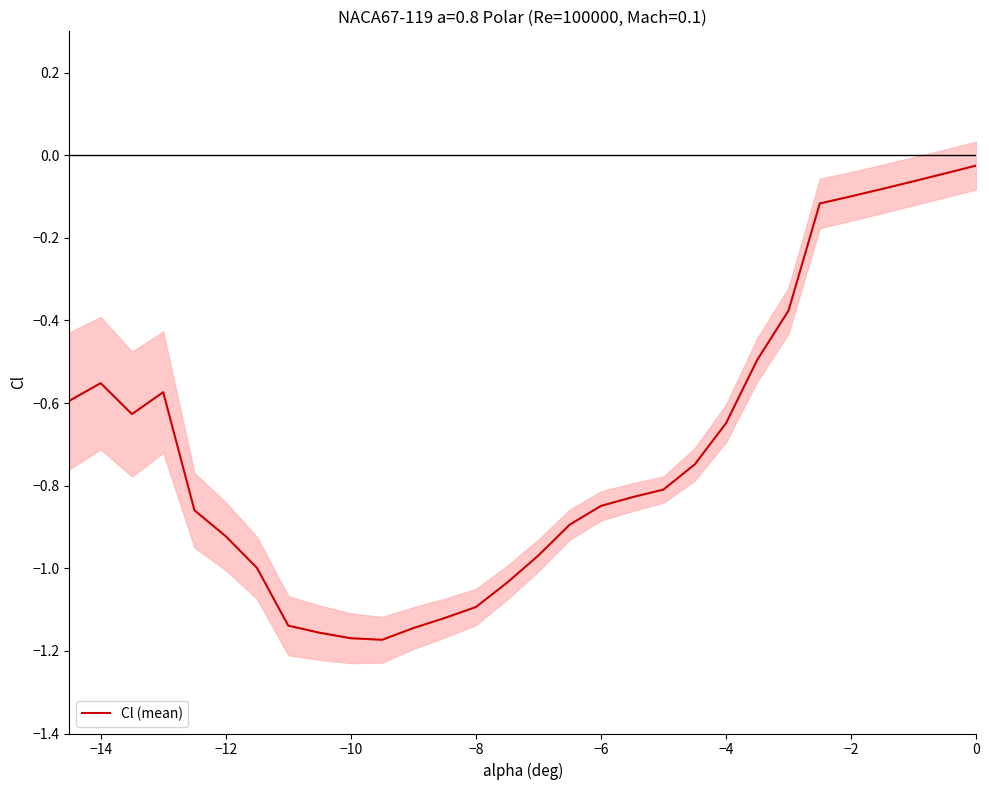

What position from the left is −10?

10